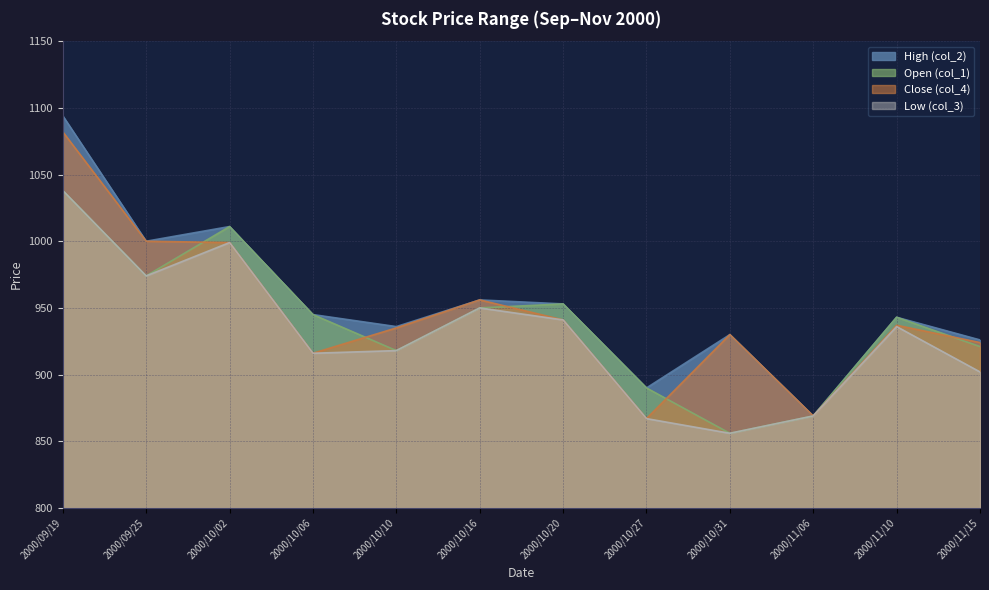

What is the value of the col_1 point at the 11th from the left?

943